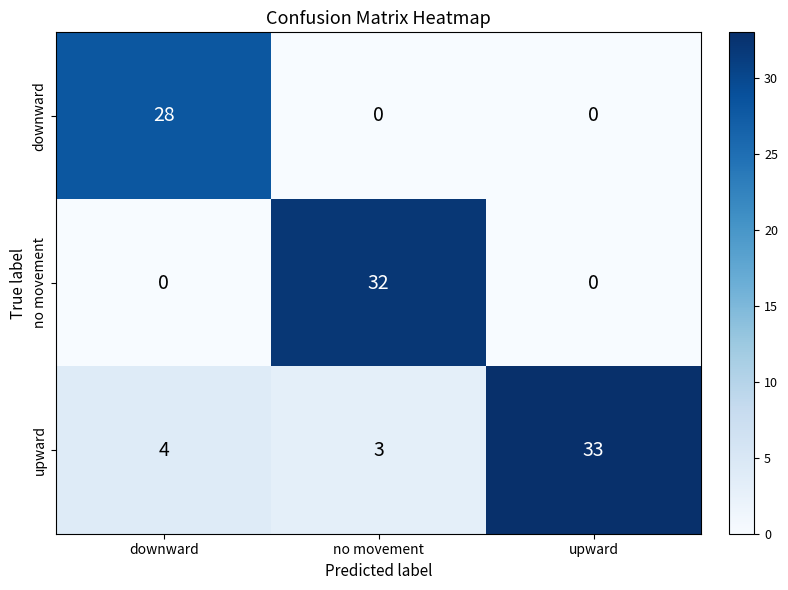

Which series has the widest spread of values?

no movement